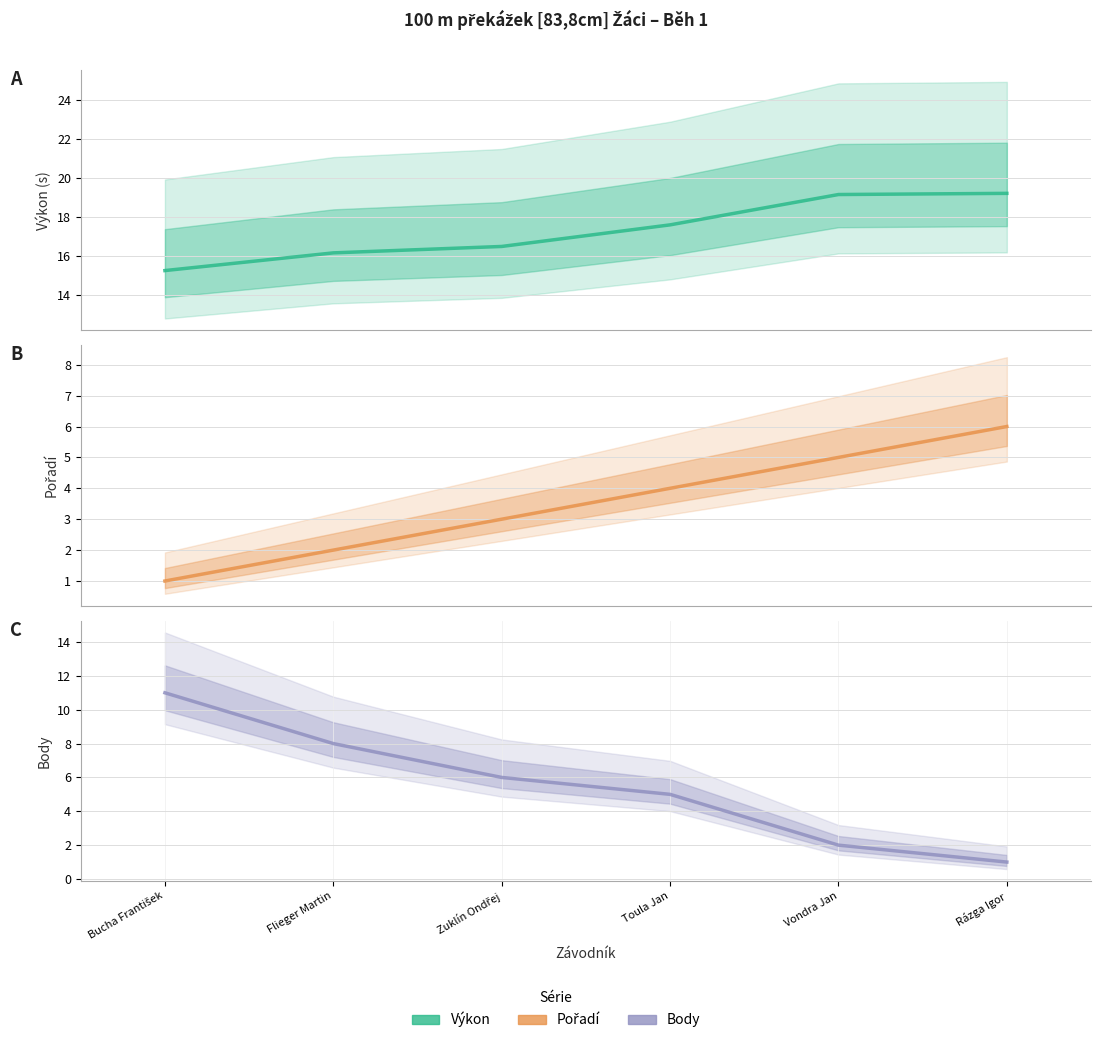

True or false: Body and Výkon cross at least once.

False